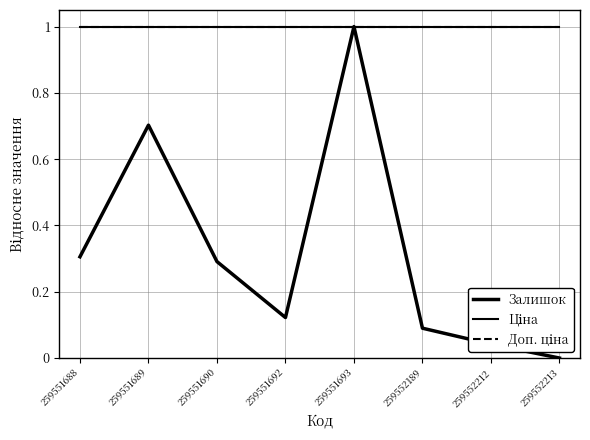

What is the approximate value of Ціна at 259551692?

1.0